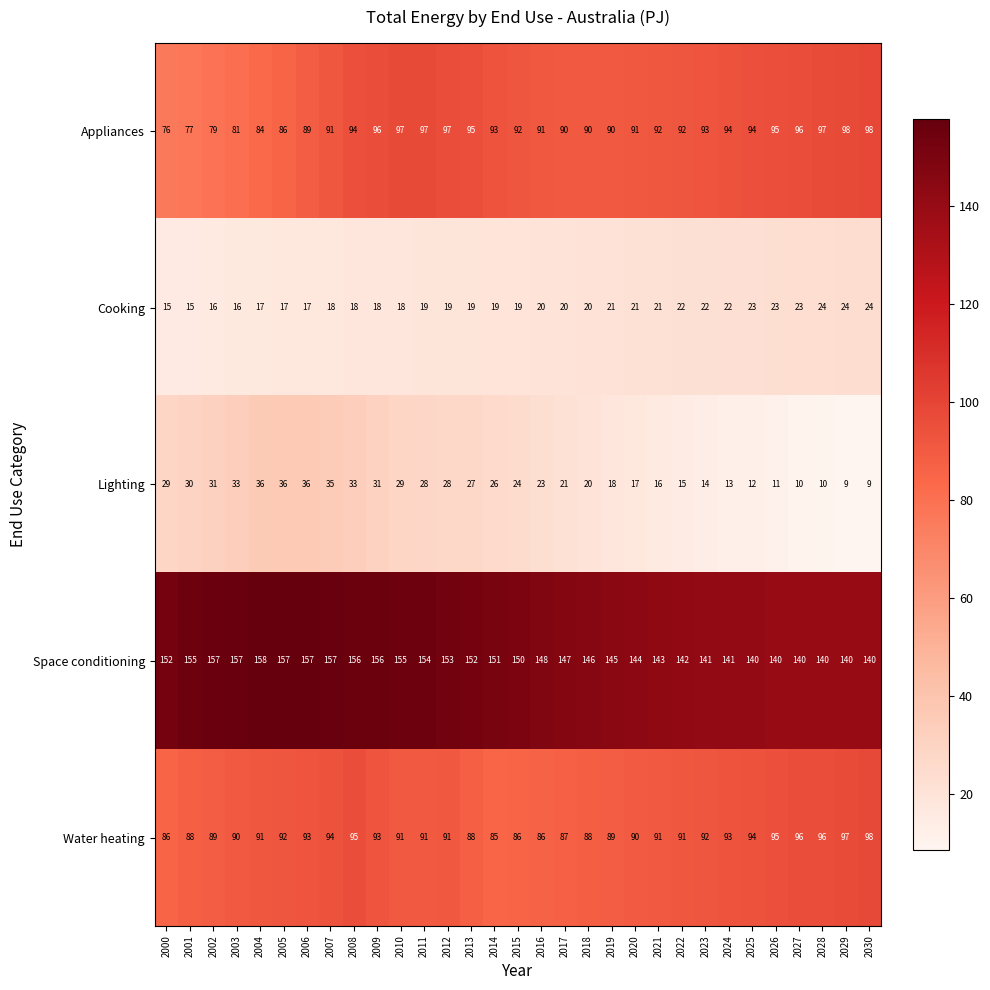

What is the smallest value displayed?

9